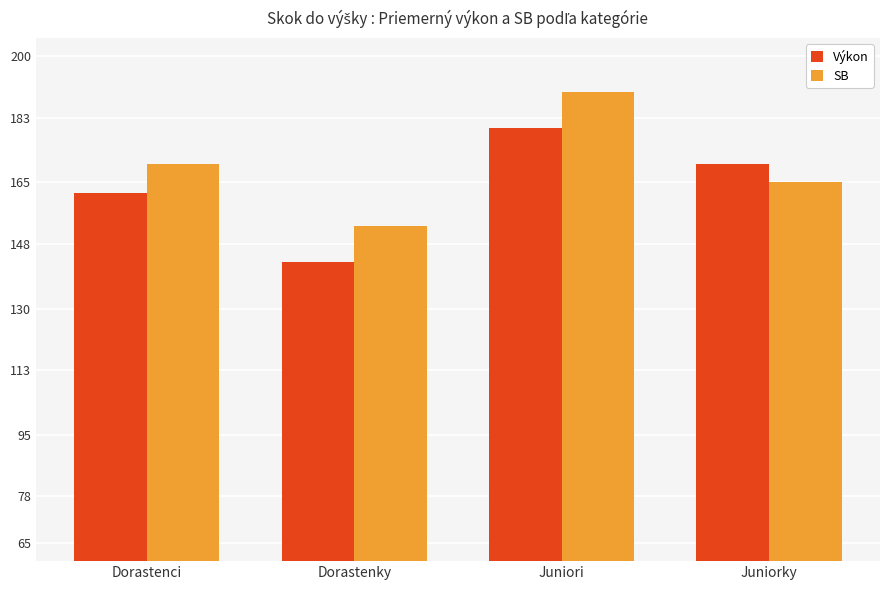

Read the Výkon value at Juniorky.

170